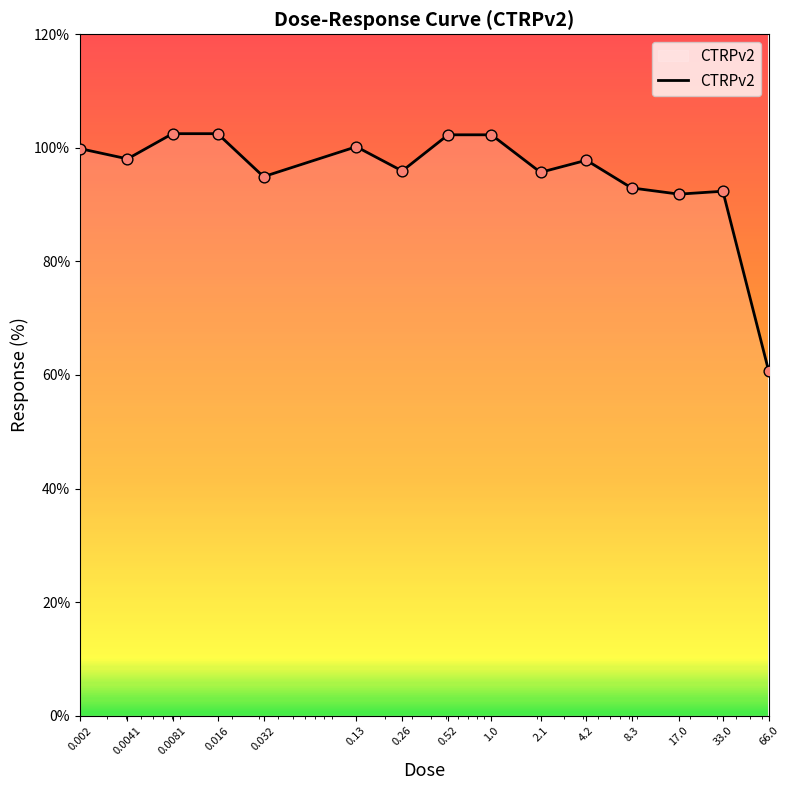

What is the maximum value shown in the chart?

102.5